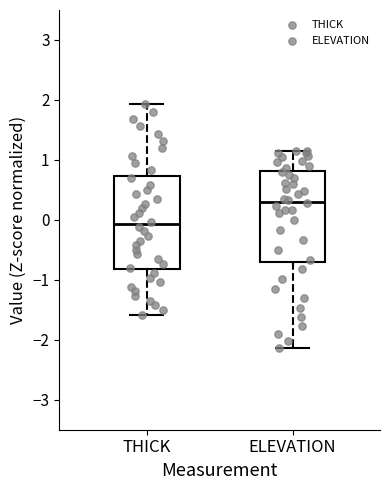

Reading left to right, transcribe this box plot: for each box, give where its median line is, the range the box spans, and where its two whiskers end, as read against the y-axis. The values are not printed on the chart, so give them approximately, as read against the axis.

THICK: median -0.1, box -0.8 to 0.7, whiskers -1.6 to 1.9
ELEVATION: median 0.3, box -0.7 to 0.8, whiskers -2.1 to 1.1